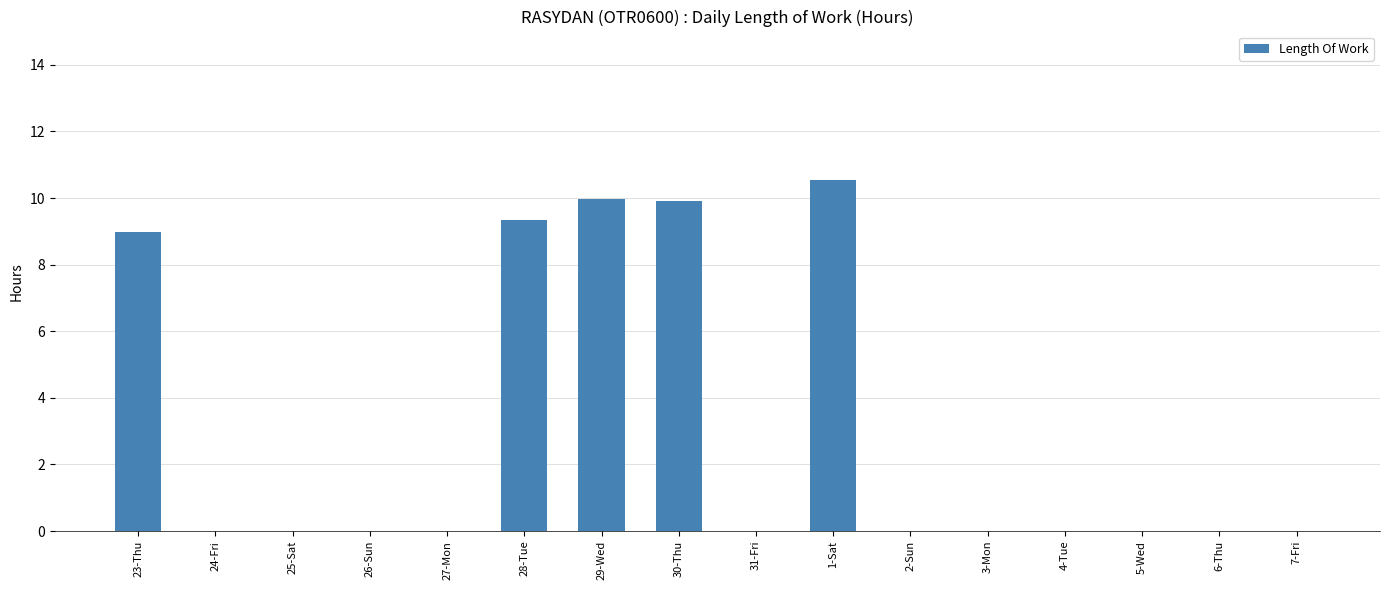

The chart shows a value of 6.9 at 24-Fri. True or false?

False